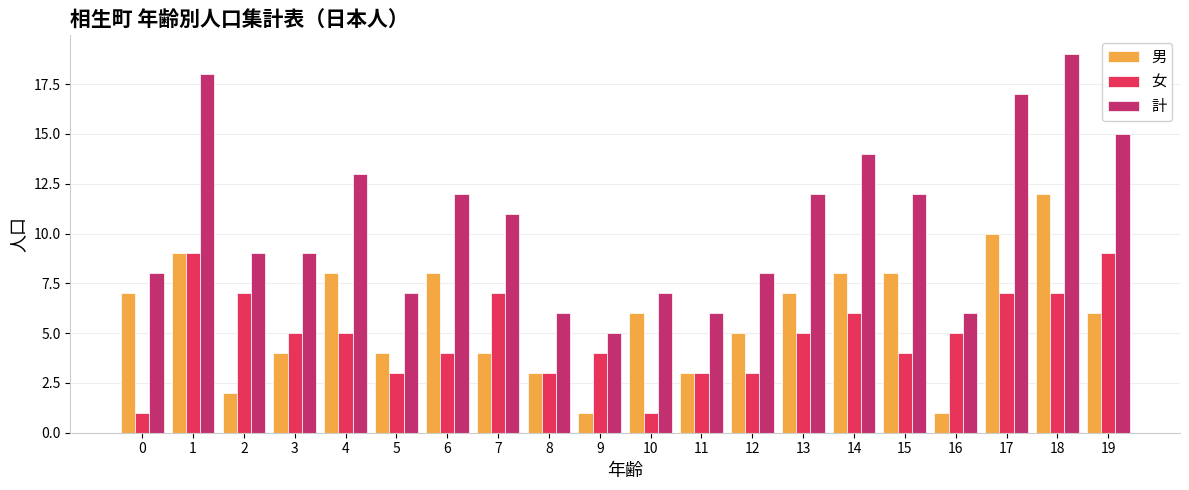

Which series has the largest total across all categories?

計